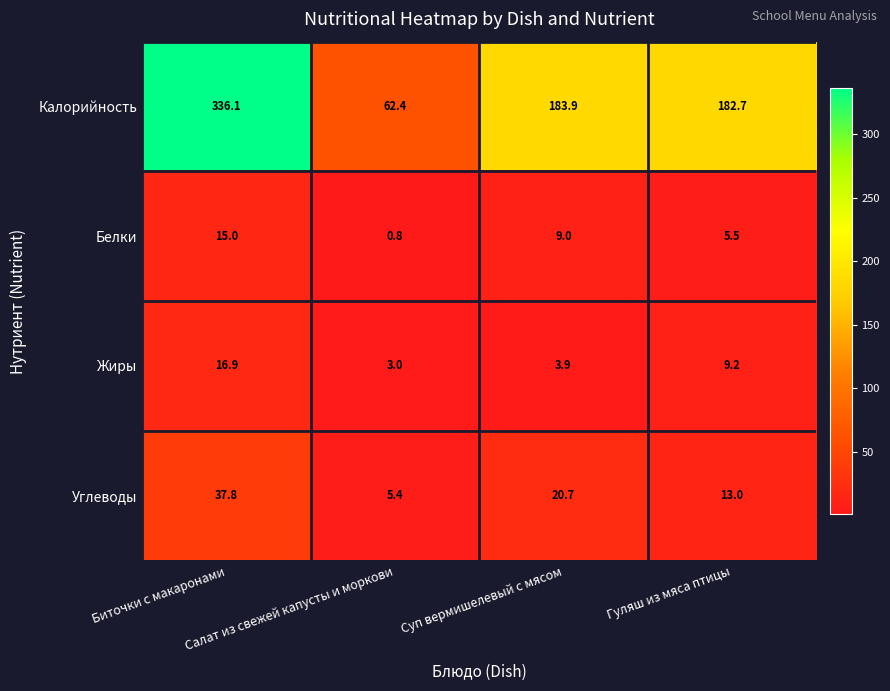

Count the number of data series in this chart.

4